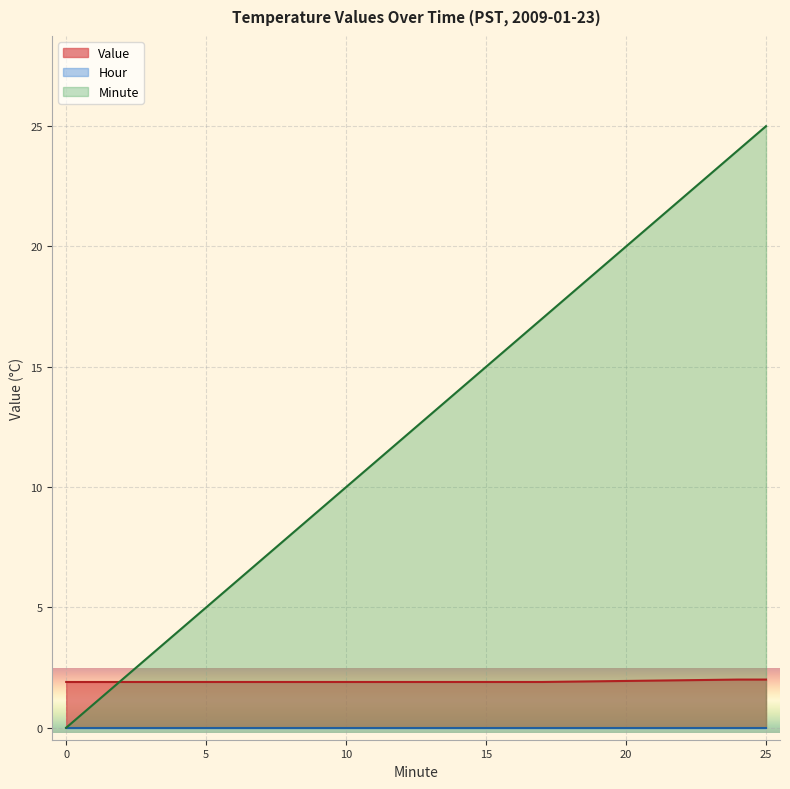

Which series changed the most between 9 and 25?

Minute